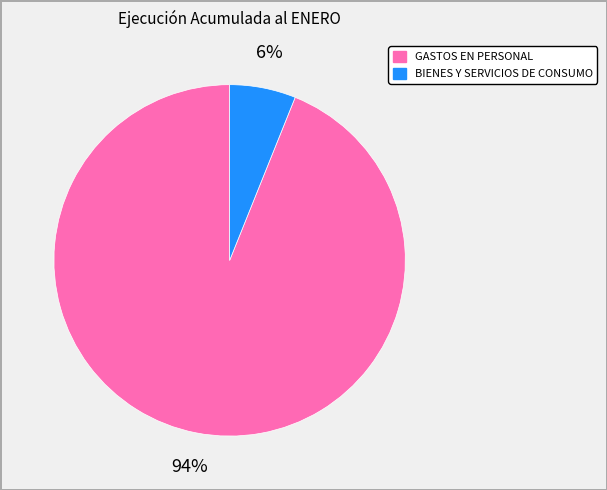

What is the majority slice?

GASTOS EN PERSONAL